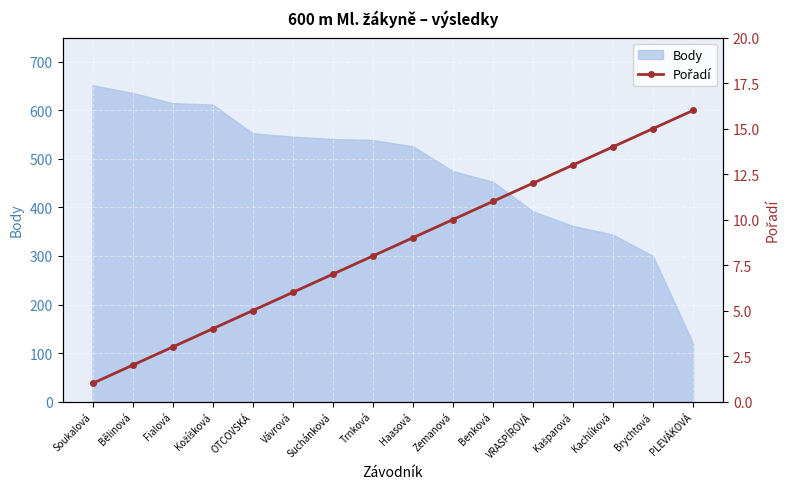

The Body series shows 675 at VRASPÍROVÁ. True or false?

False